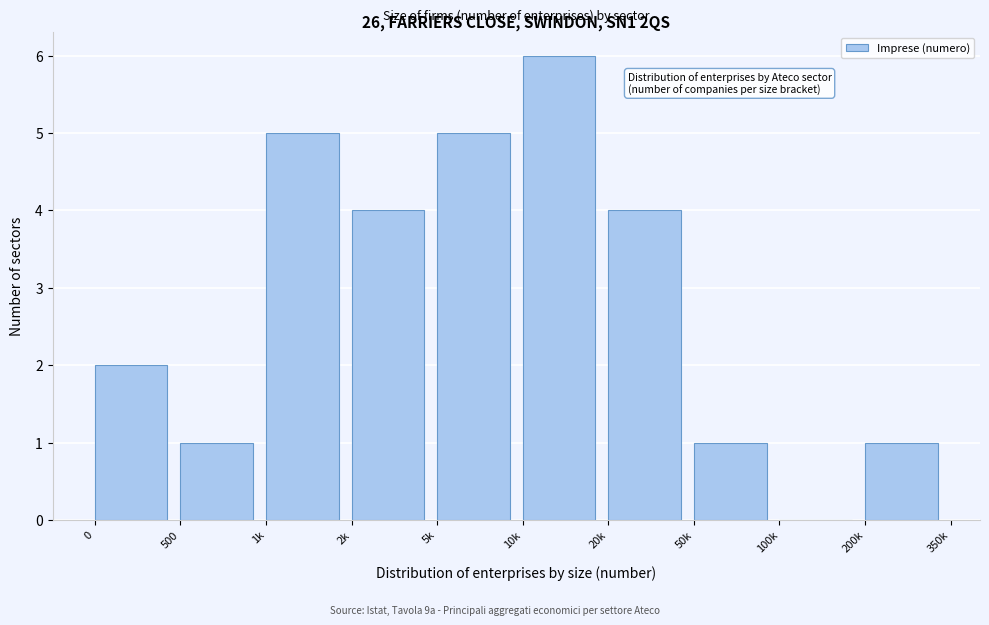

Reading right to left, list all the values displayed in this chart.

200k=1	100k=0	50k=1	20k=4	10k=6	5k=5	2k=4	1k=5	500=1	0=2